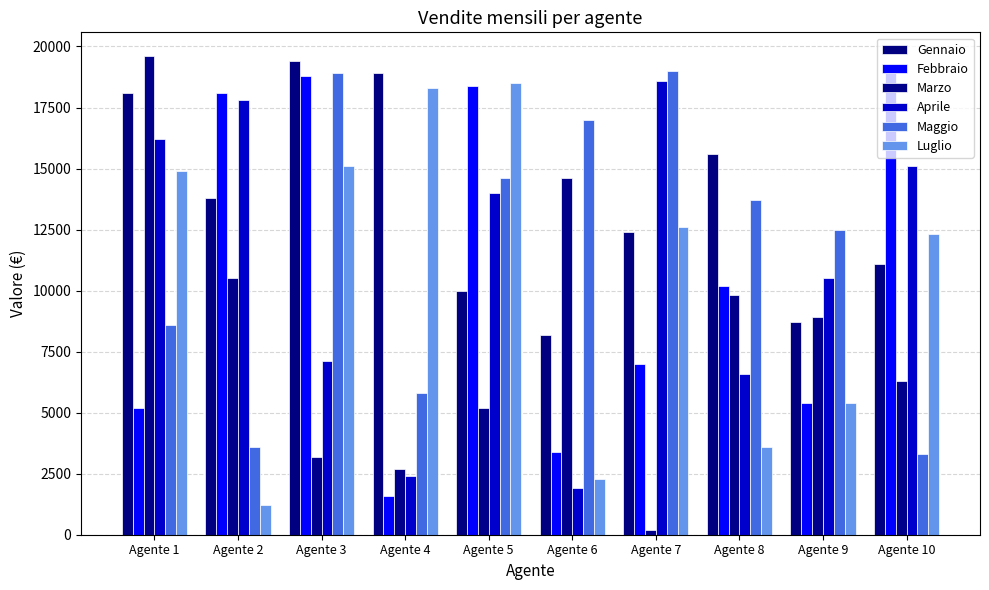

The value of Febbraio at Agente 9 is 5400. True or false?

True